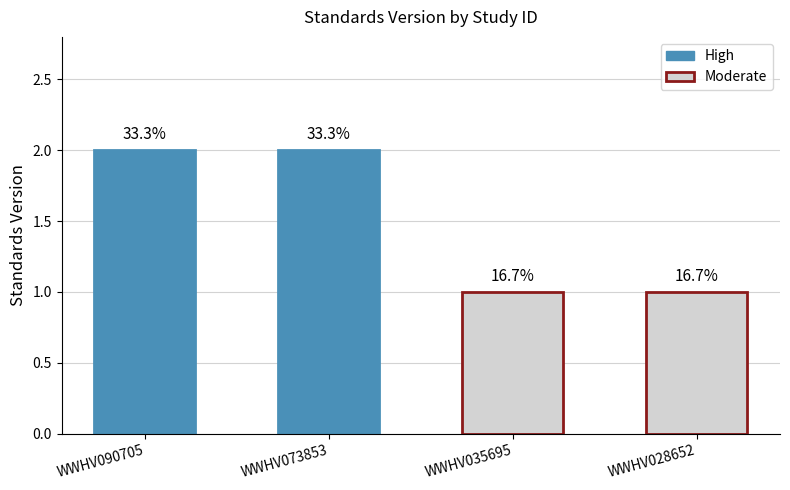

At which category does the chart reach its minimum across all series?

WWHV035695